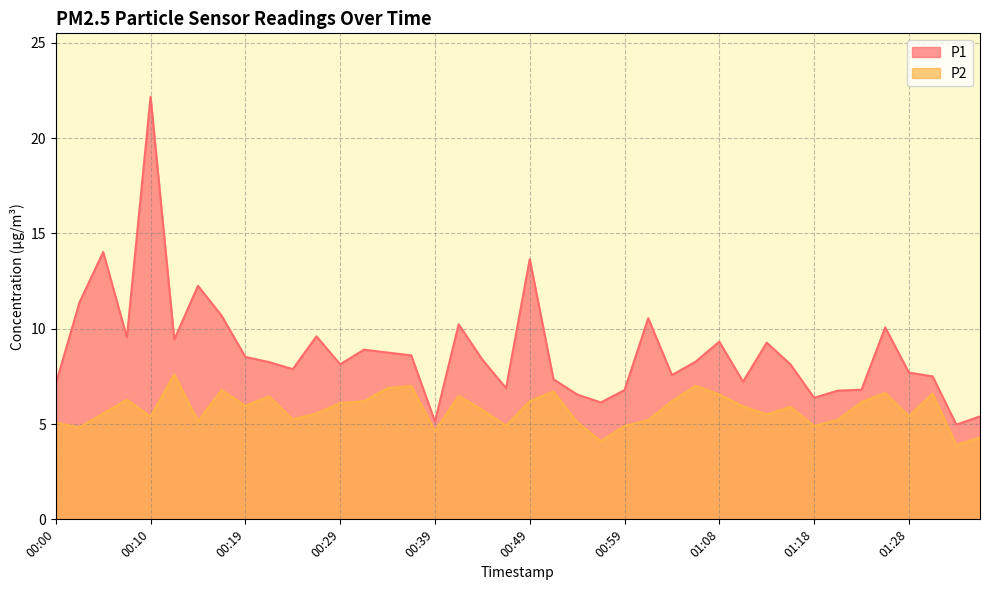

Reading left to right, what are all the values shown in this chart?

P1: 7.1	11.4	14.0	9.6	22.2	9.4	12.2	10.7	8.5	8.2	7.9	9.6	8.1	8.9	8.8	8.6	5.1	10.2	8.4	6.9	13.7	7.3	6.5	6.1	6.8	10.6	7.6	8.3	9.3	7.2	9.3	8.1	6.4	6.8	6.8	10.1	7.7	7.5	5.0	5.4
P2: 5.1	4.8	5.5	6.3	5.4	7.6	5.2	6.8	6.0	6.5	5.2	5.5	6.1	6.2	6.9	7.0	4.6	6.5	5.8	4.9	6.2	6.7	5.1	4.1	4.9	5.2	6.2	7.0	6.5	5.9	5.5	5.9	4.9	5.2	6.2	6.6	5.4	6.6	3.9	4.3